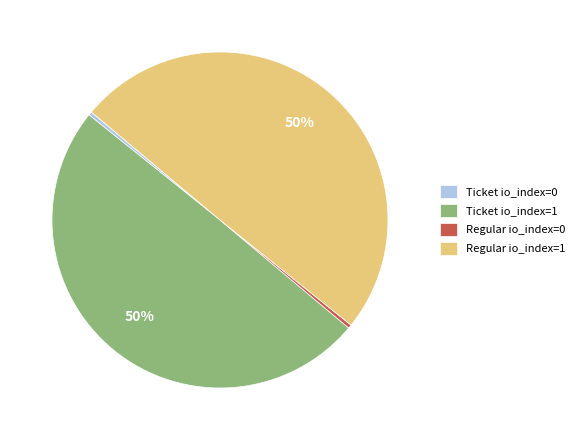

What is the ratio of the value at Regular io_index=1 to the value at Ticket io_index=1?

1.0